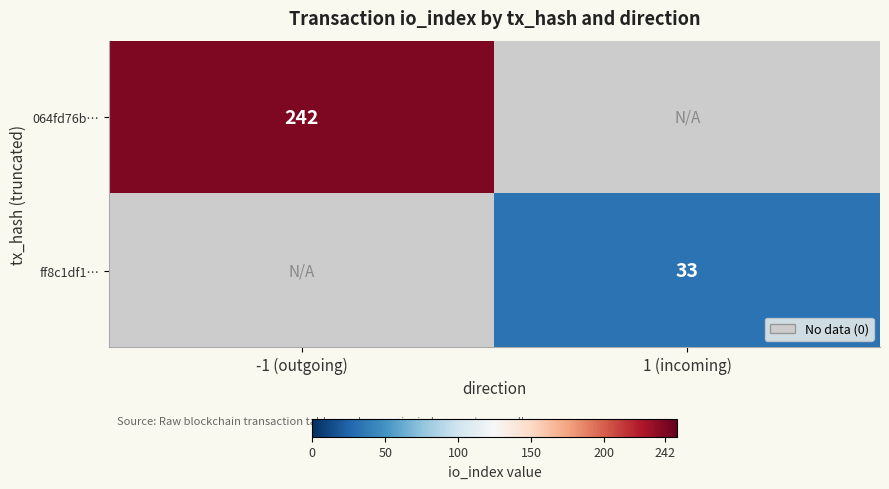

Is the value of 064fd76b… at -1 (outgoing) greater than the value of ff8c1df1… at 1 (incoming)?

Yes